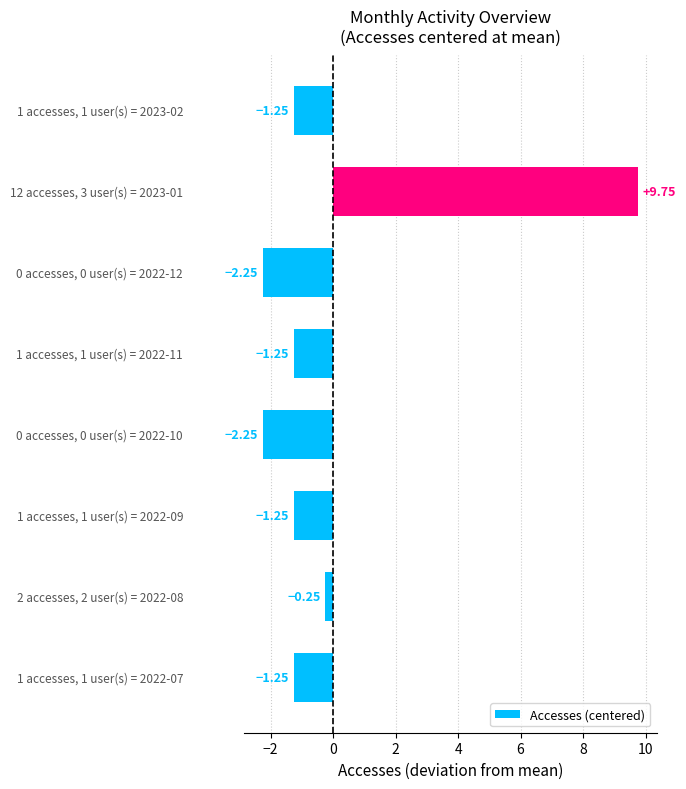

What is the difference between the maximum and minimum values?

12.0